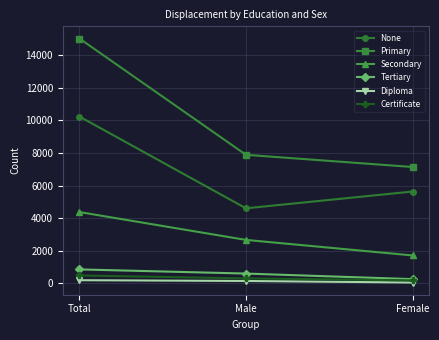

Between Total and Female, which series saw the biggest shift?

Primary